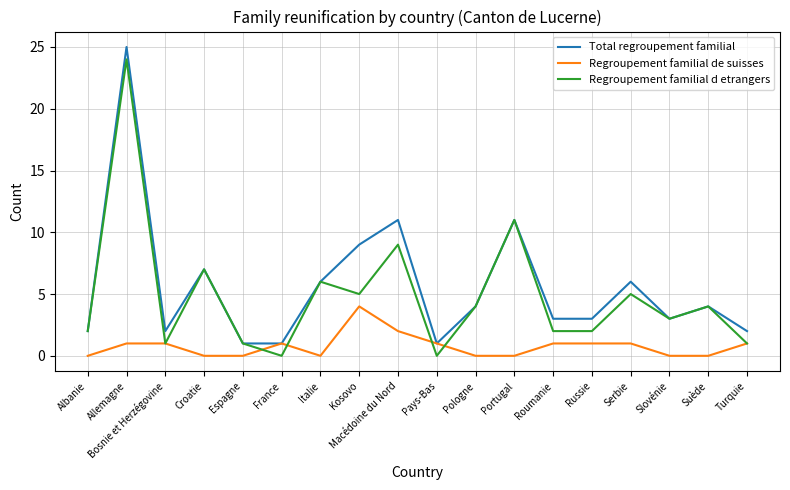

True or false: Regroupement familial de suisses has a value of 3 at Macédoine du Nord.

False